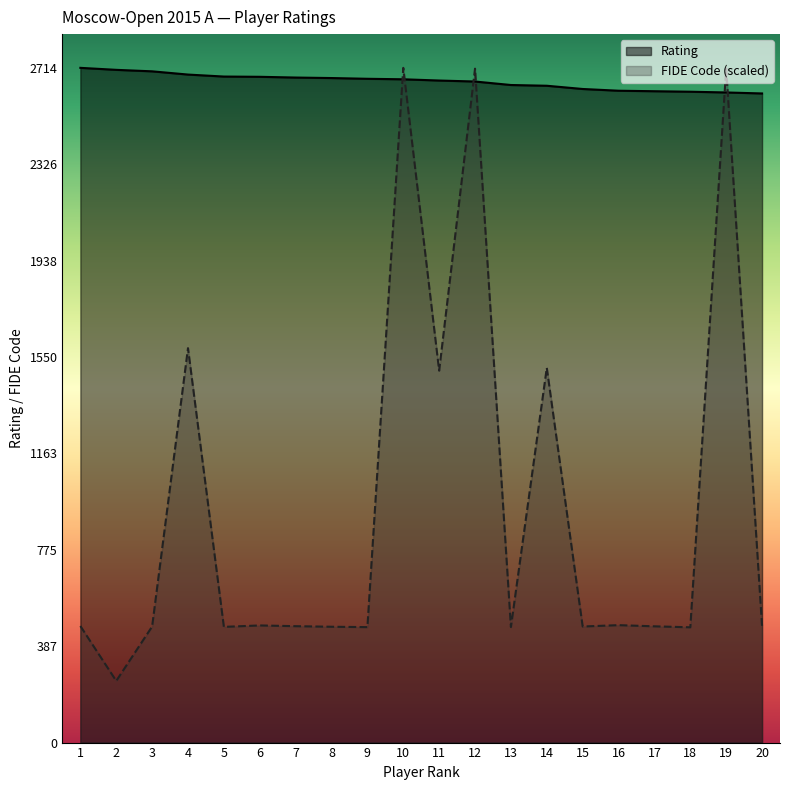

Where do FIDE Code and Rating first cross each other?

9 and 10